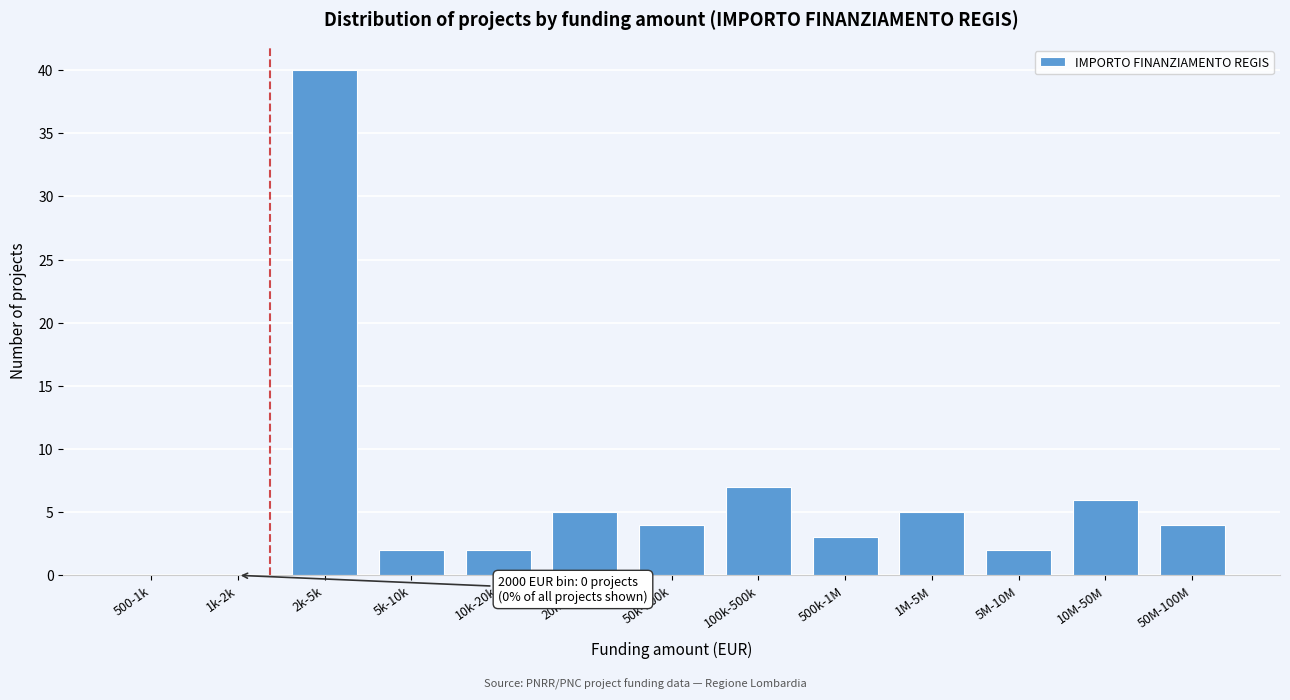

Reading left to right, what are all the values shown in this chart?

500-1k=0	1k-2k=0	2k-5k=40	5k-10k=2	10k-20k=2	20k-50k=5	50k-100k=4	100k-500k=7	500k-1M=3	1M-5M=5	5M-10M=2	10M-50M=6	50M-100M=4